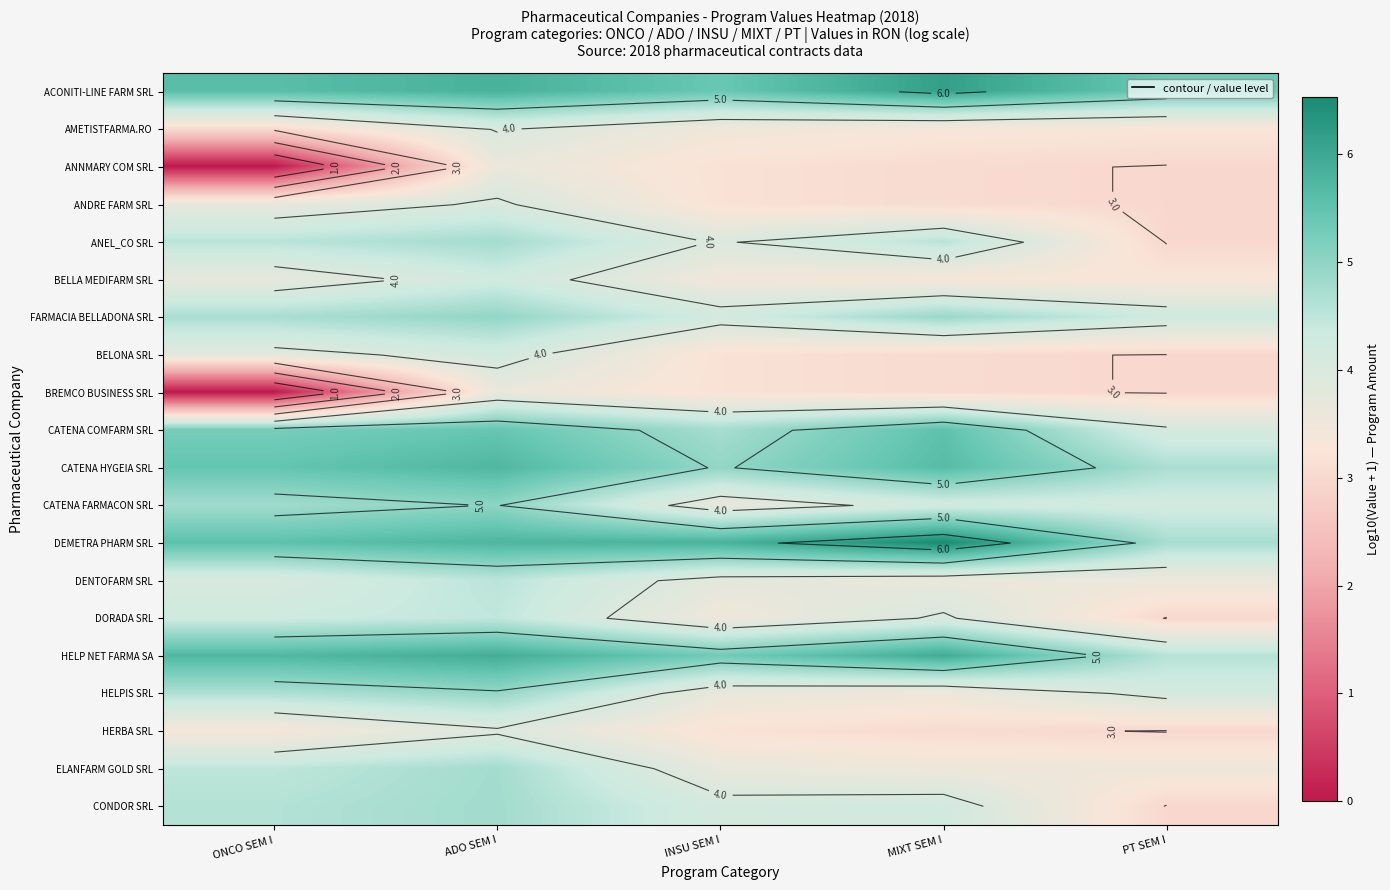

List the labels in order of DORADA SRL value, smallest first.

PT SEM I, INSU SEM I, MIXT SEM I, ONCO SEM I, ADO SEM I